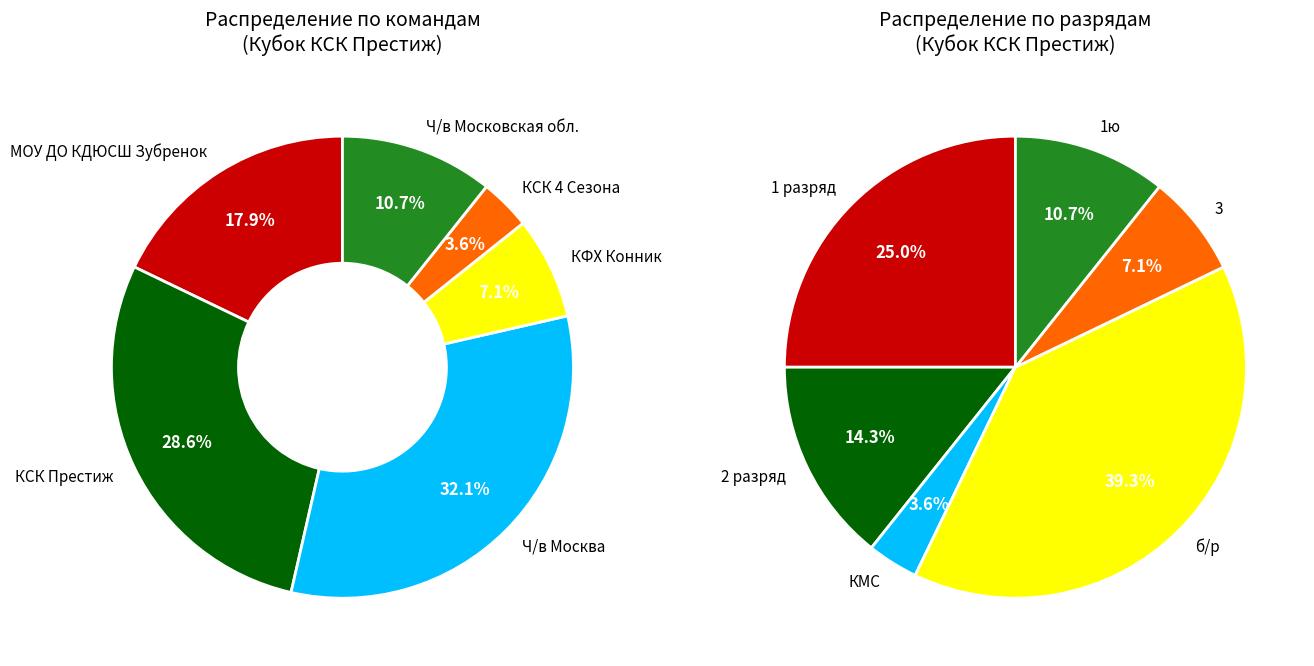

Is there any slice that represents more than half of the pie?

No